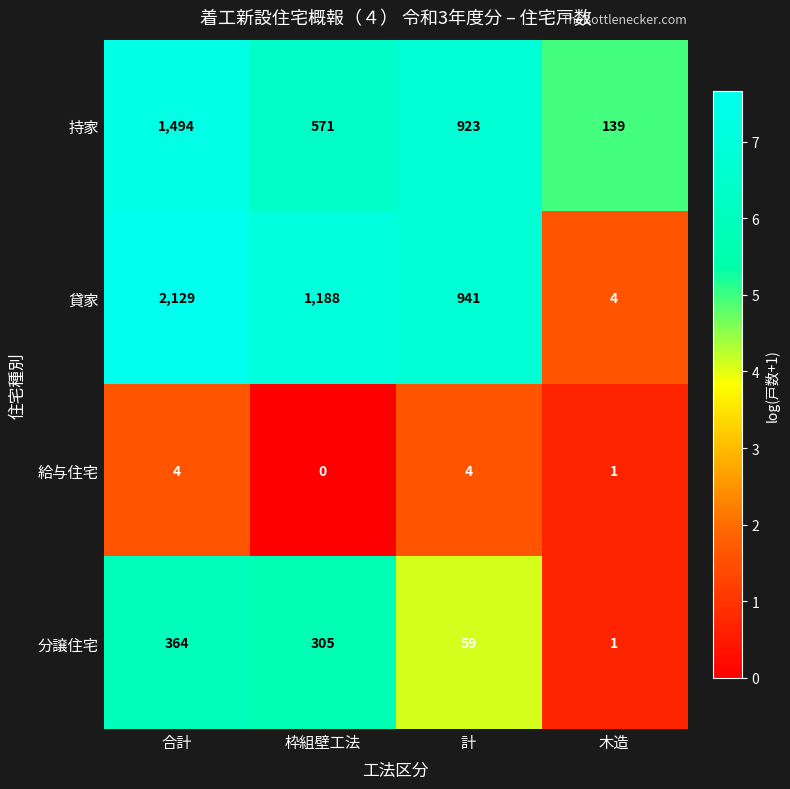

What is the spread (max minus min) of values at 枠組壁工法?

1188